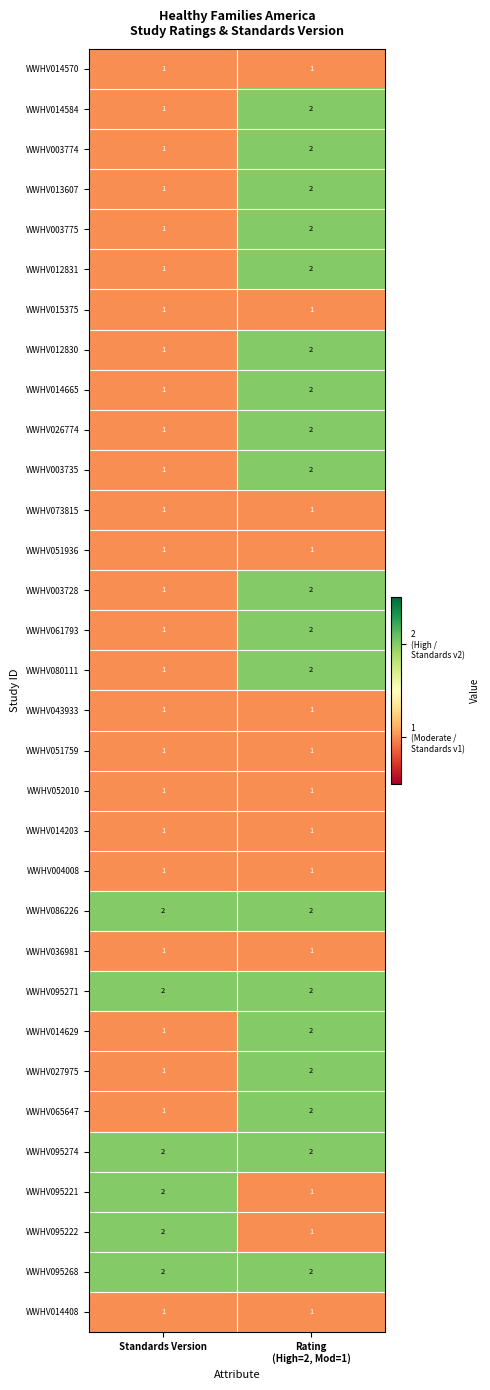

What is the sum of all WWHV065647 values?

3